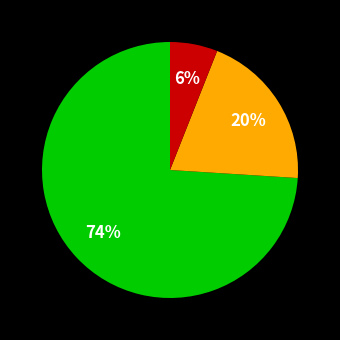

To the nearest percent, what is the difference between the largest and smallest slice percentages?

68%